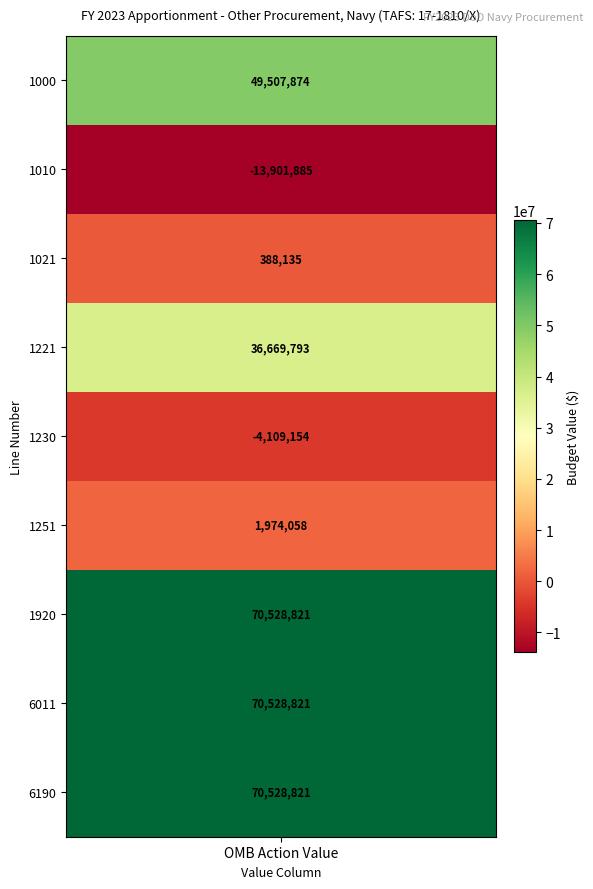

What is the change in value from 1021 to 1230?

-4497289